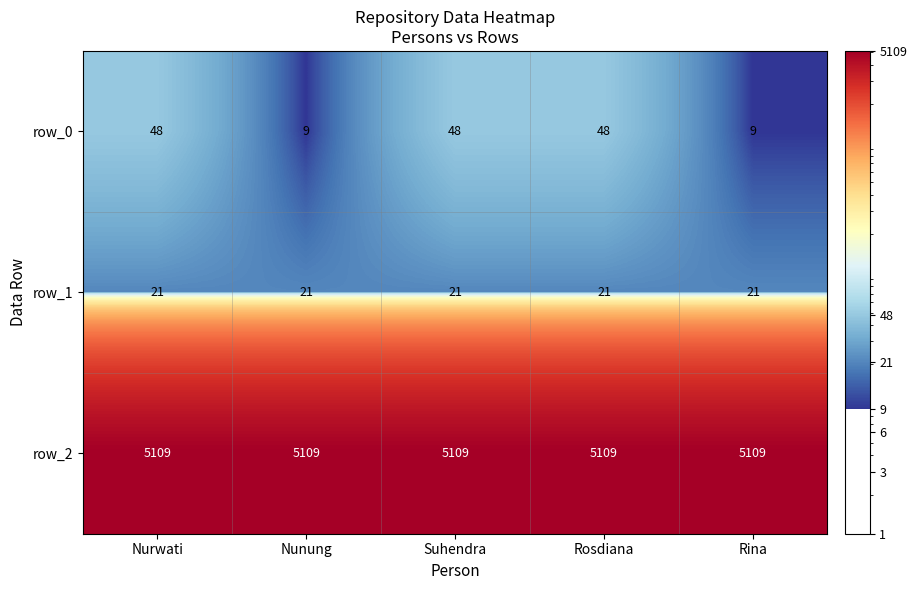

Read the row_2 value at Suhendra.

5109